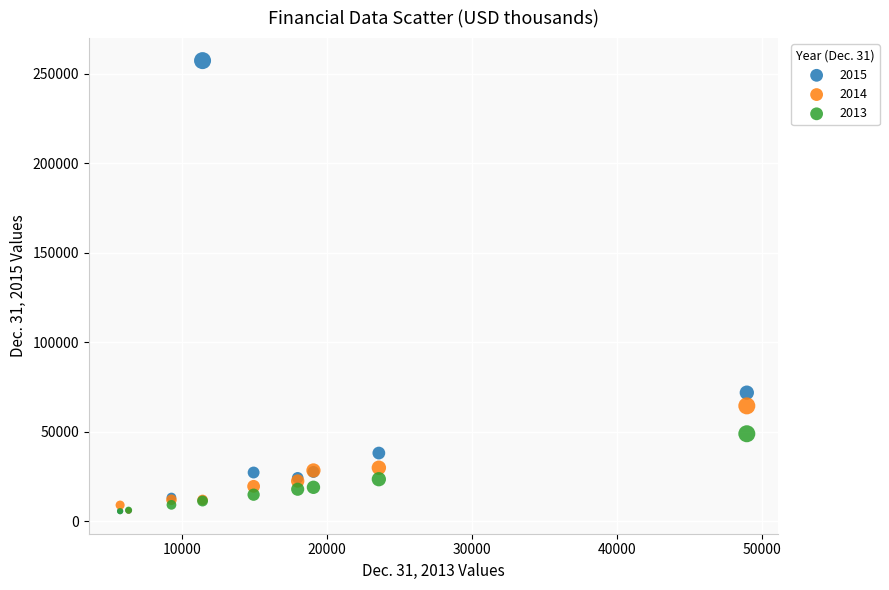

Which series has the widest spread of Y values?

2015